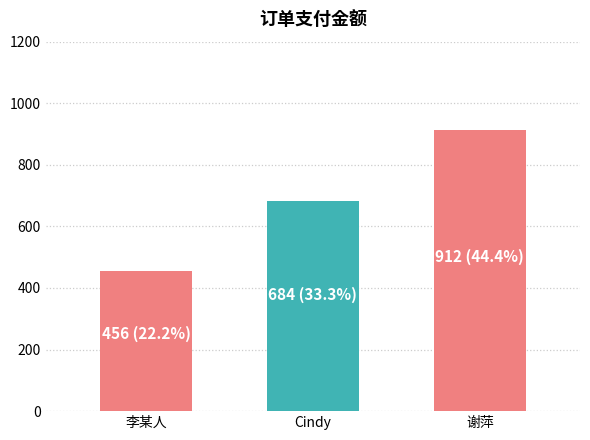

True or false: the data shows 325 at Cindy.

False